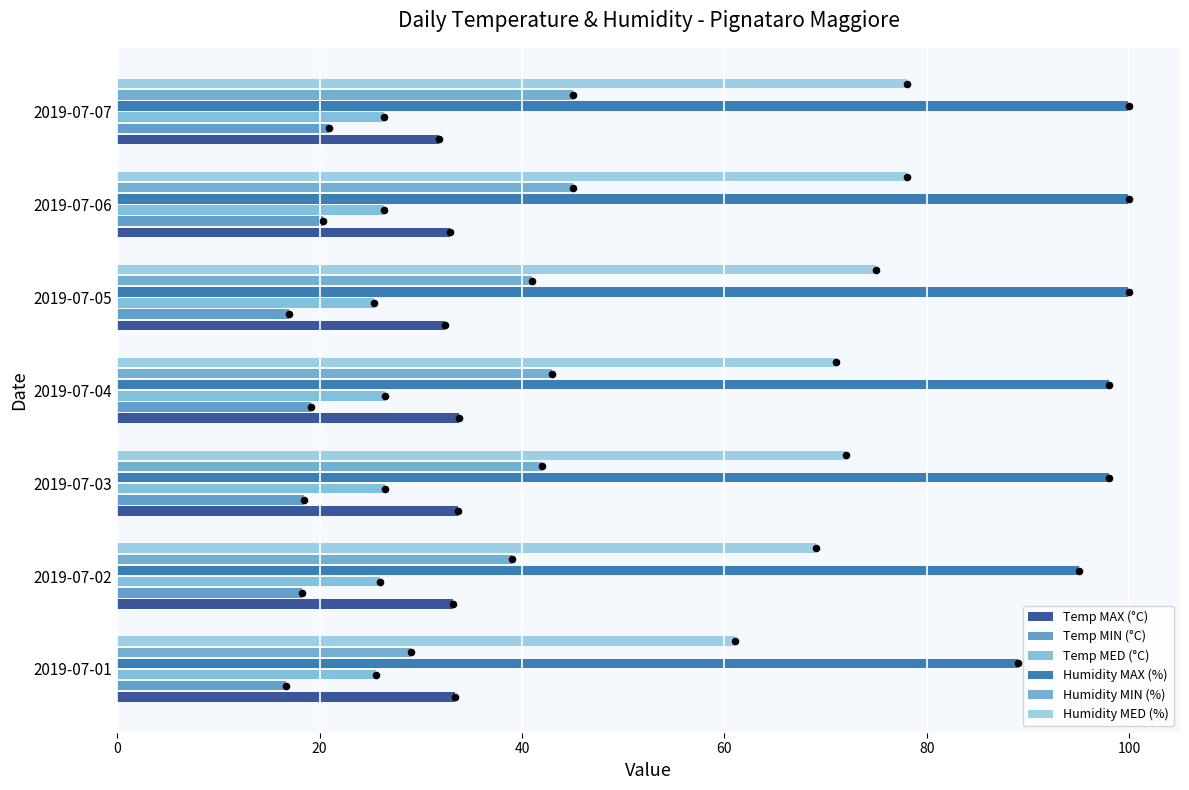

Which series reaches the maximum Y coordinate?

Humidity MAX (%)